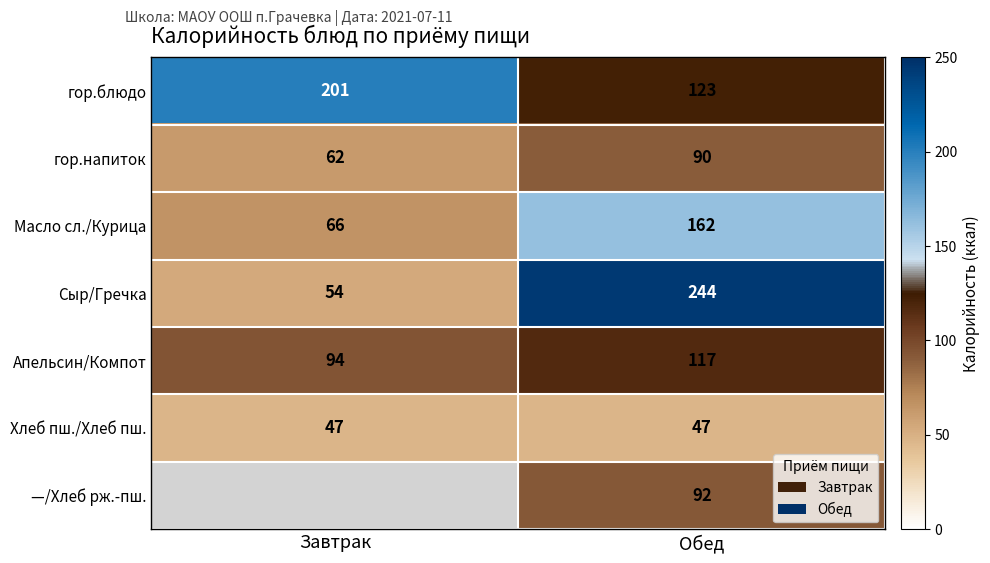

Rank the categories by Апельсин/Компот value from lowest to highest.

Завтрак, Обед